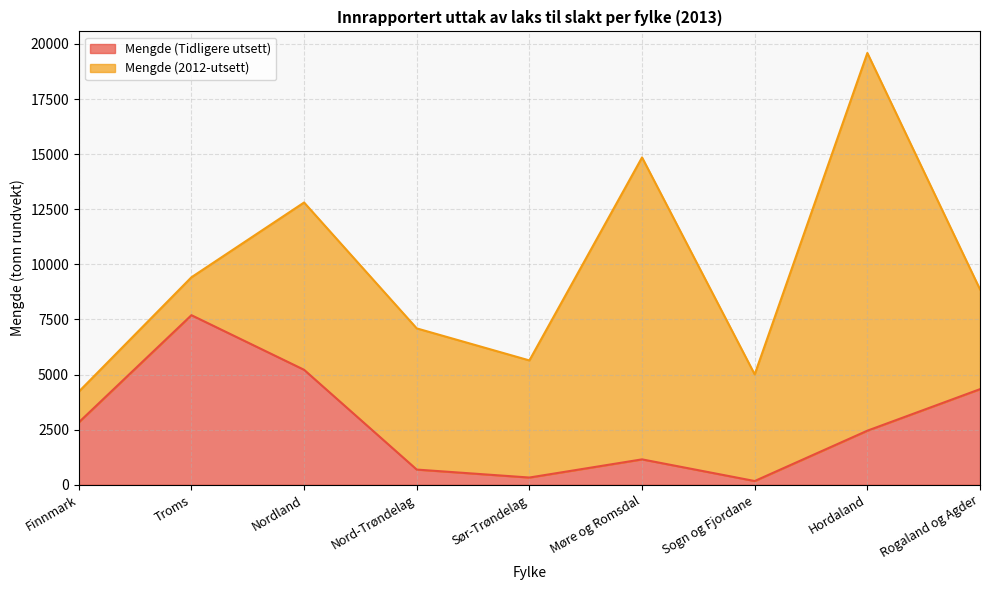

List the labels in order of value, smallest first.

Sogn og Fjordane, Sør-Trøndelag, Nord-Trøndelag, Møre og Romsdal, Hordaland, Finnmark, Rogaland og Agder, Nordland, Troms